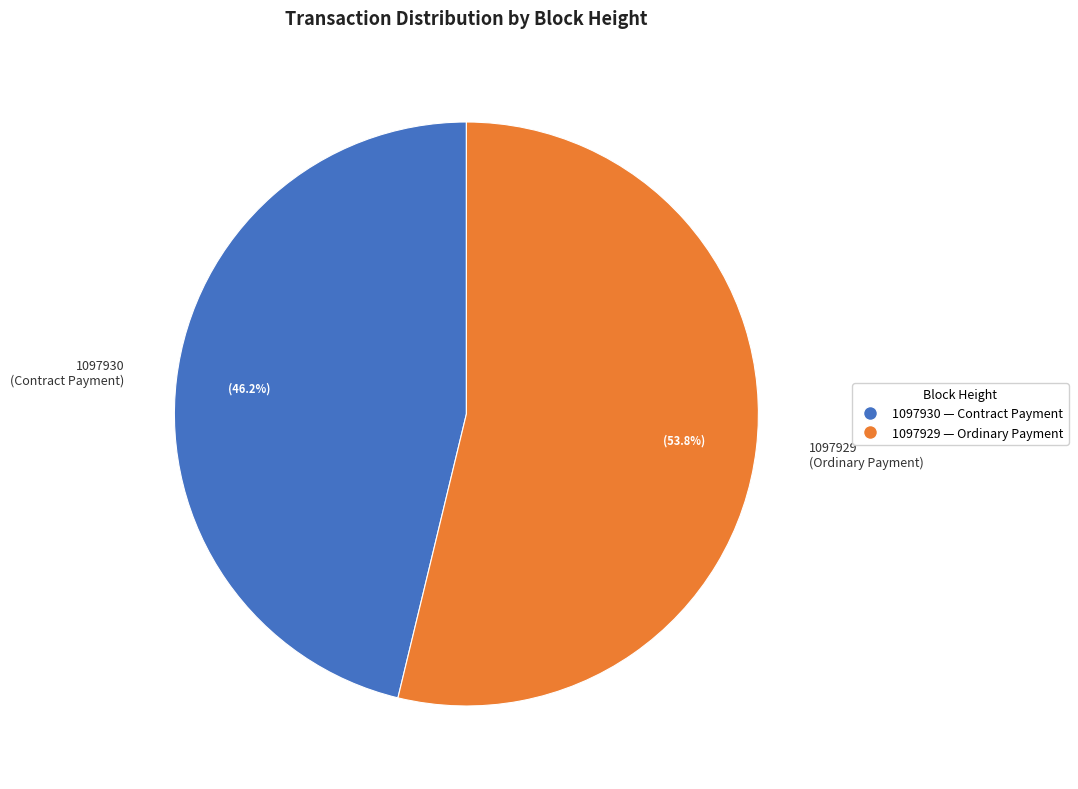

To the nearest percent, what portion does 1097930 represent?

46%